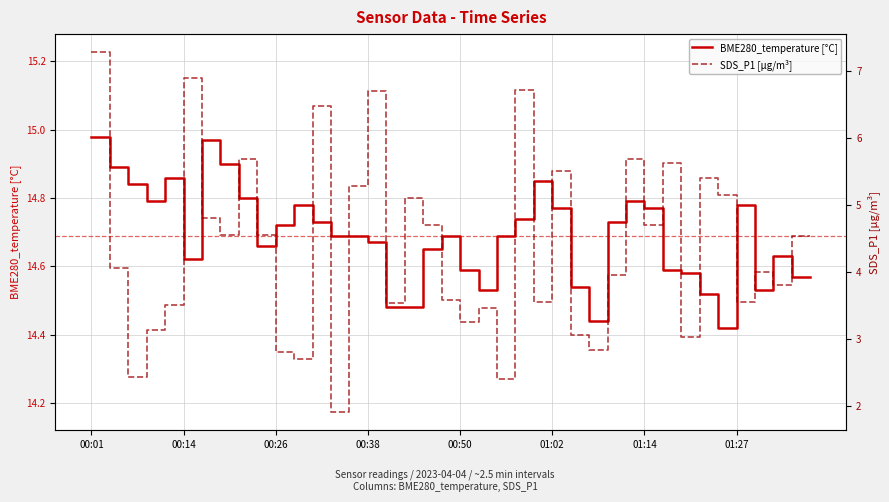

Reading left to right, list all the values displayed in this chart.

BME280_temperature [°C]: 15.0	14.9	14.8	14.8	14.9	14.6	15.0	14.9	14.8	14.7	14.7	14.8	14.7	14.7	14.7	14.7	14.5	14.5	14.7	14.7	14.6	14.5	14.7	14.7	14.8	14.8	14.5	14.4	14.7	14.8	14.8	14.6	14.6	14.5	14.4	14.8	14.5	14.6	14.6	14.6
SDS_P1 [µg/m³]: 7.3	4.0	2.4	3.1	3.5	6.9	4.8	4.5	5.7	4.5	2.8	2.7	6.5	1.9	5.3	6.7	3.5	5.1	4.7	3.6	3.2	3.5	2.4	6.7	3.5	5.5	3.0	2.8	4.0	5.7	4.7	5.6	3.0	5.4	5.2	3.5	4.0	3.8	4.5	4.5